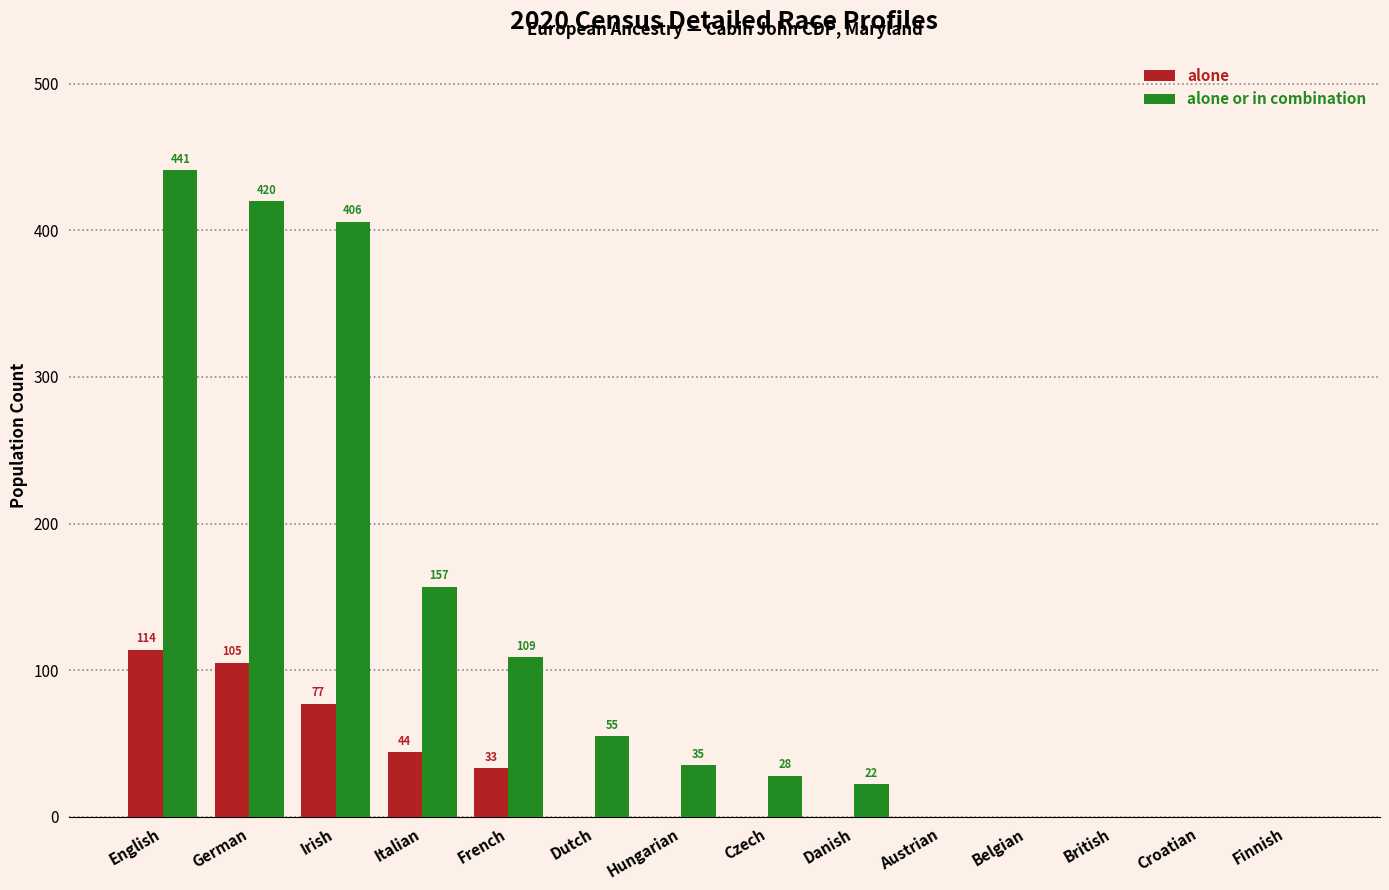

Reading right to left, transcribe all the data shown in this chart.

alone: Finnish=0	Croatian=0	British=0	Belgian=0	Austrian=0	Danish=0	Czech=0	Hungarian=0	Dutch=0	French=33	Italian=44	Irish=77	German=105	English=114
alone or in combination: Finnish=0	Croatian=0	British=0	Belgian=0	Austrian=0	Danish=22	Czech=28	Hungarian=35	Dutch=55	French=109	Italian=157	Irish=406	German=420	English=441